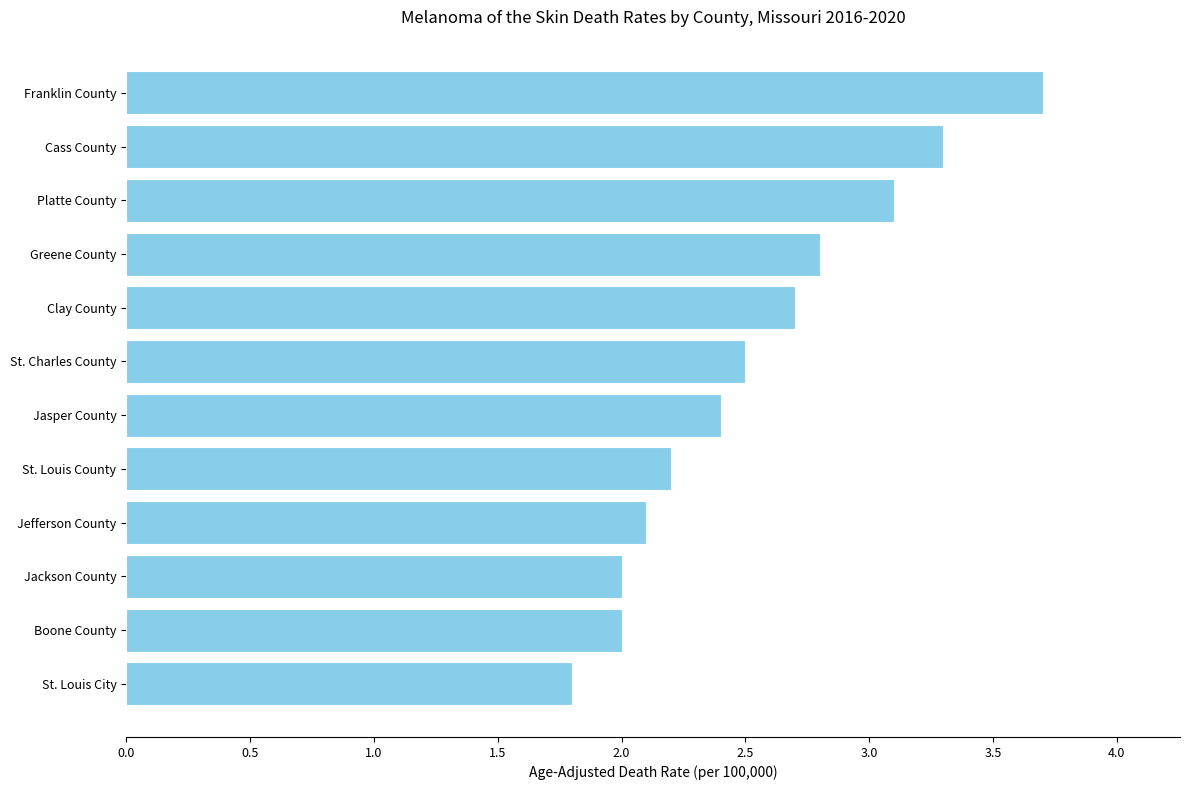

Approximately how many times larger is the value at Cass County compared to Greene County?

1.2